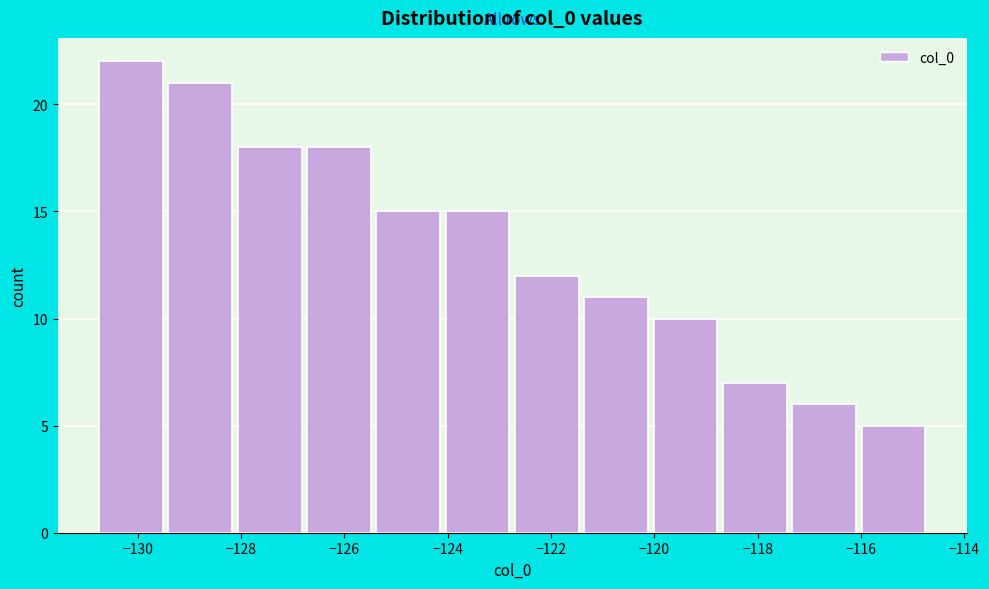

Reading left to right, list every bar in this chart as the range it spans on the x-axis followed by its height. Neither the bar edges nor the heights are printed on the chart, so give them approximately, as read against the axes.

-130.8 to -129.4: 22
-129.4 to -128.2: 21
-128.2 to -126.8: 18
-126.8 to -125.4: 18
-125.4 to -124.0: 15
-124.0 to -122.8: 15
-122.8 to -121.4: 12
-121.4 to -120.0: 11
-120.0 to -118.8: 10
-118.8 to -117.4: 7
-117.4 to -116.0: 6
-116.0 to -114.6: 5